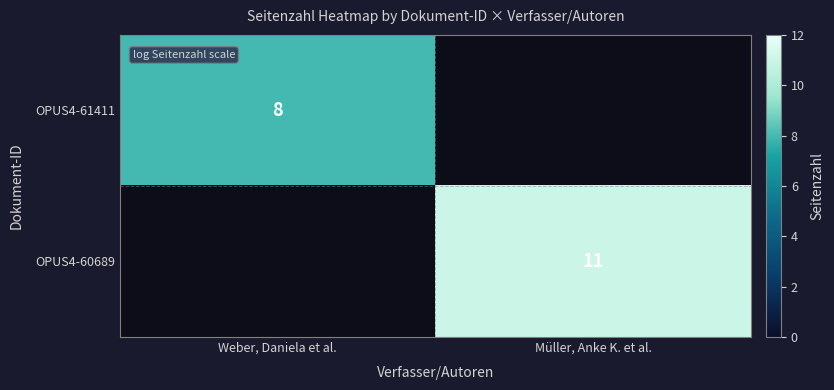

Is it true that OPUS4-61411 equals 8 at Weber, Daniela et al.?

True